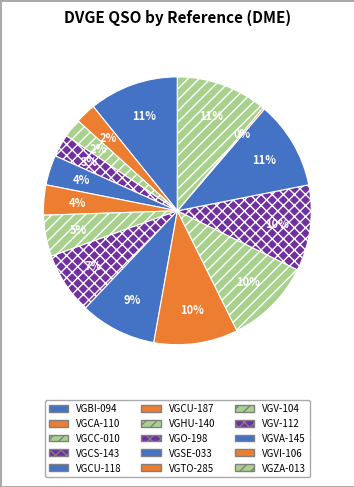

Is it true that VGCS-143 is 1% of the pie?

False